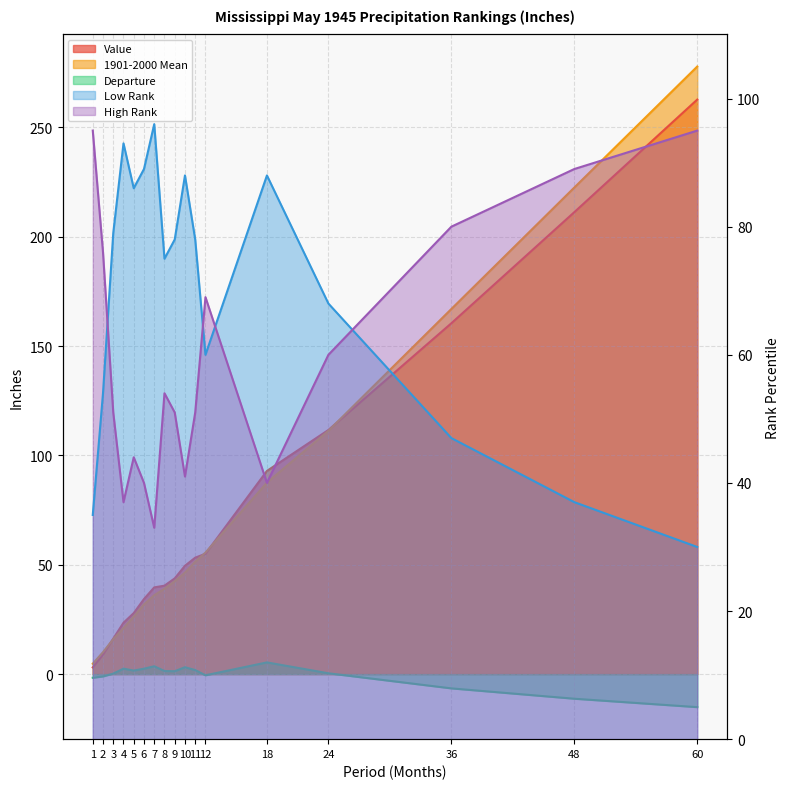

Where is Value nearest to the value 132?

24